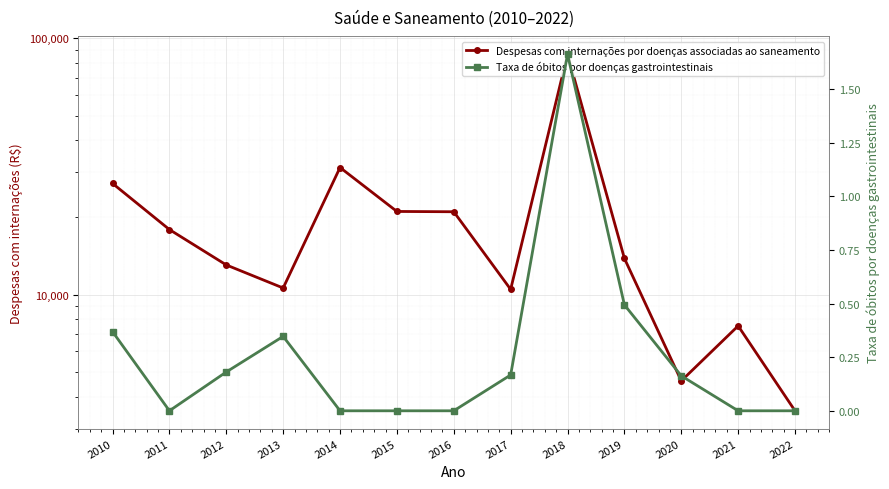

At which label is Taxa de óbitos por doenças gastrointestinais closest to 0?

2011